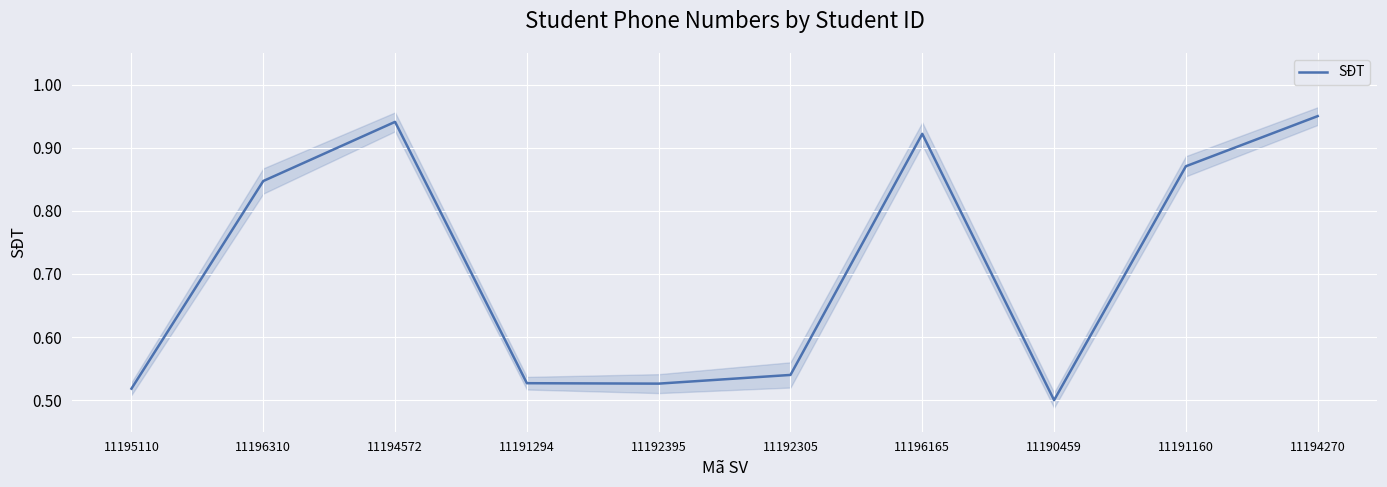

How many categories are shown in the chart?

10